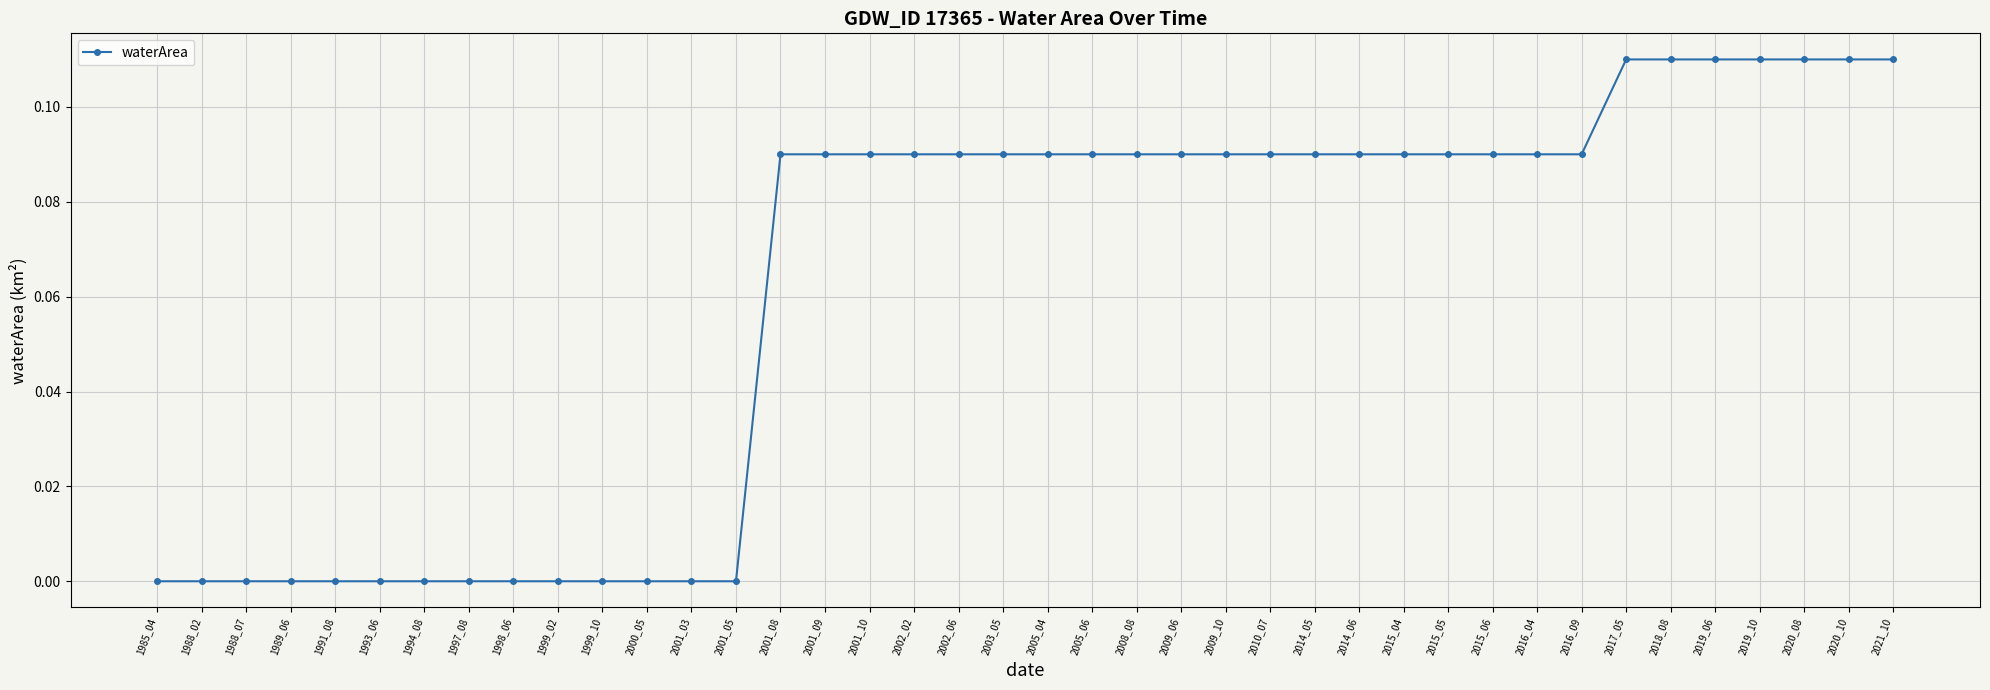

Is it true that the value at 1998_06 is 0.0?

True